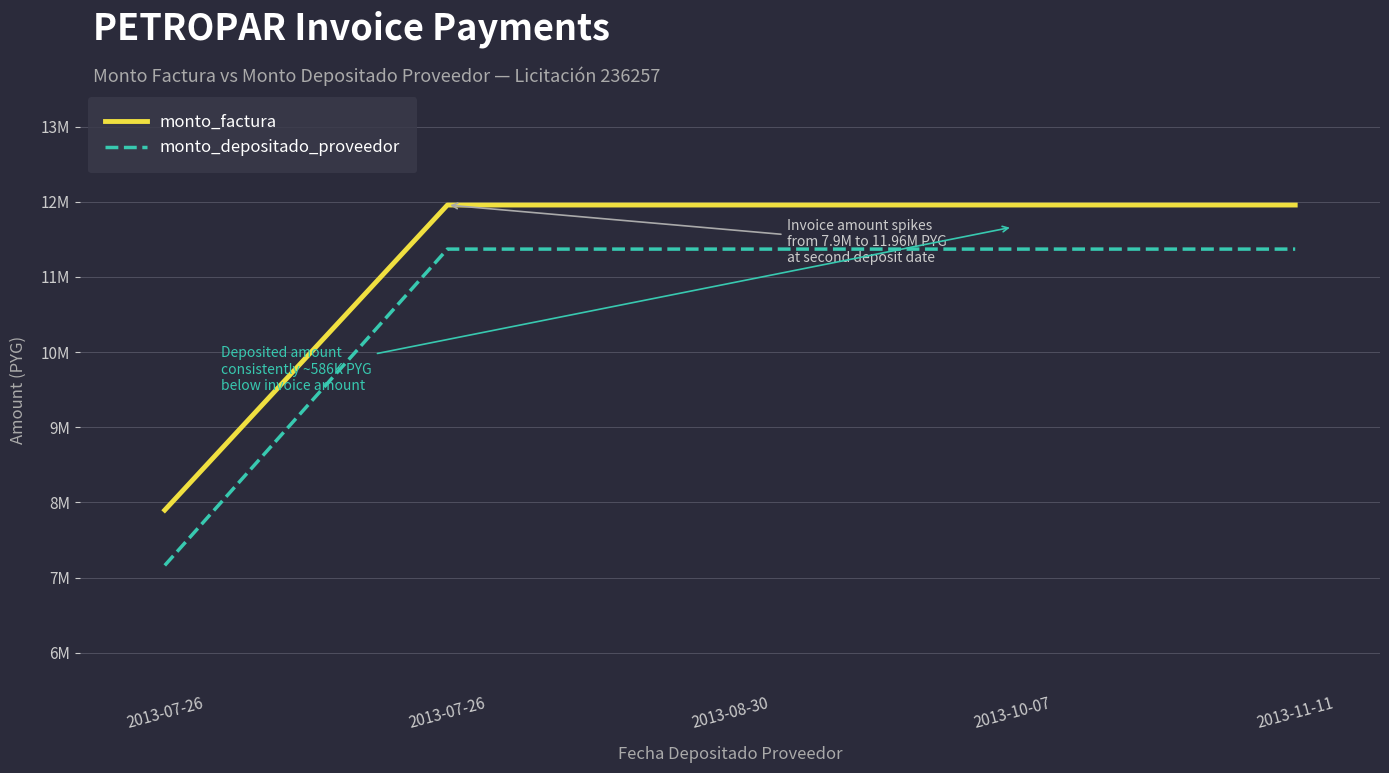

The monto_depositado_proveedor series shows 3887137 at 2013-07-26. True or false?

False